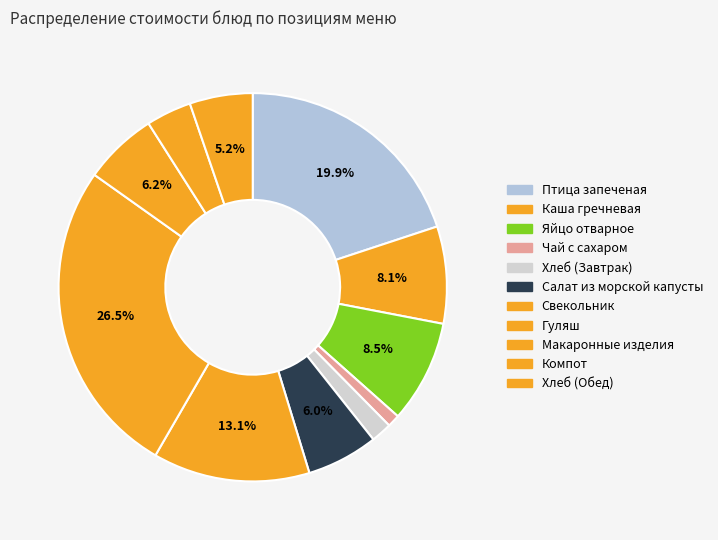

How many segments does this pie chart have?

11